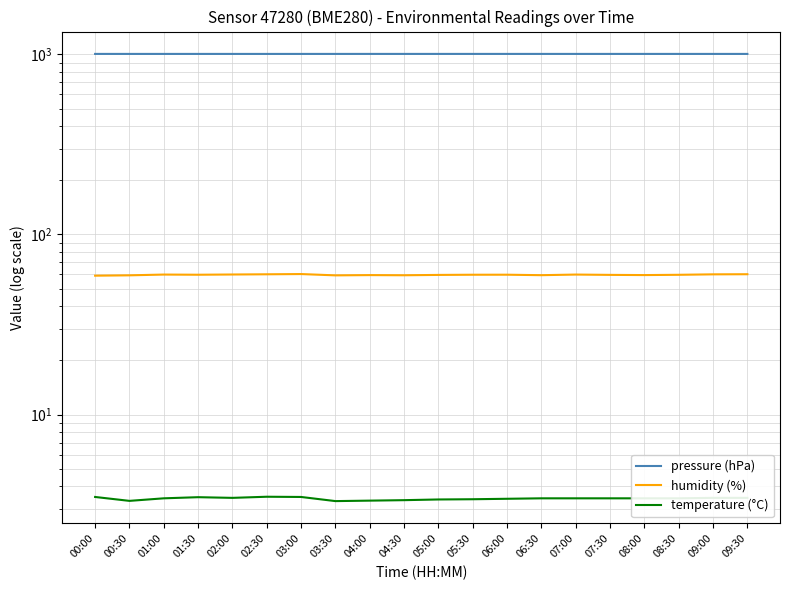

What is the approximate value of pressure (hPa) at 07:00?

1005.7